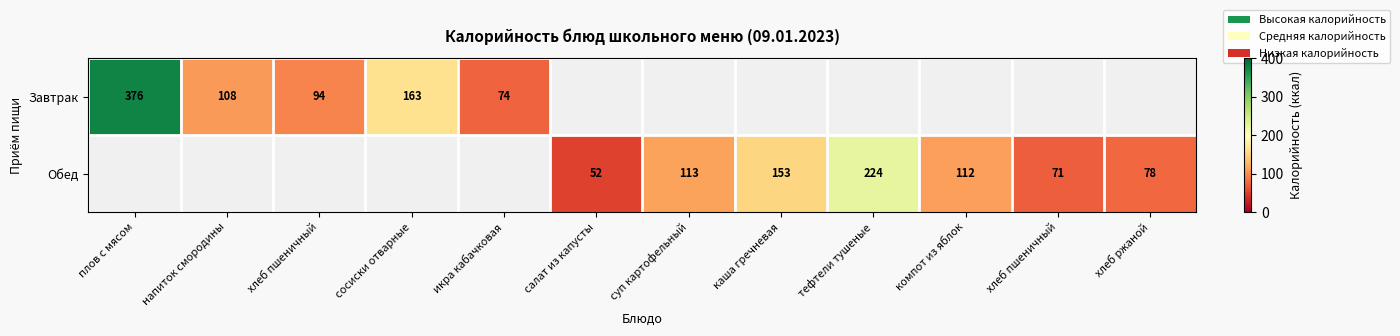

At хлеб пшеничный, list the series in order from smallest to largest.

Завтрак, Обед